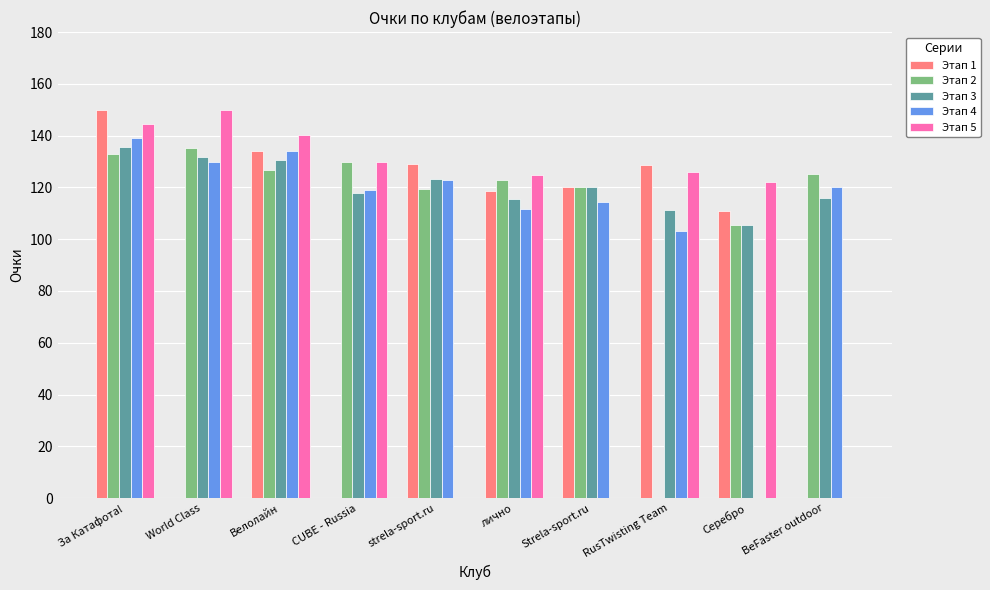

Between CUBE - Russia and BeFaster outdoor, which series saw the biggest shift?

Этап 5